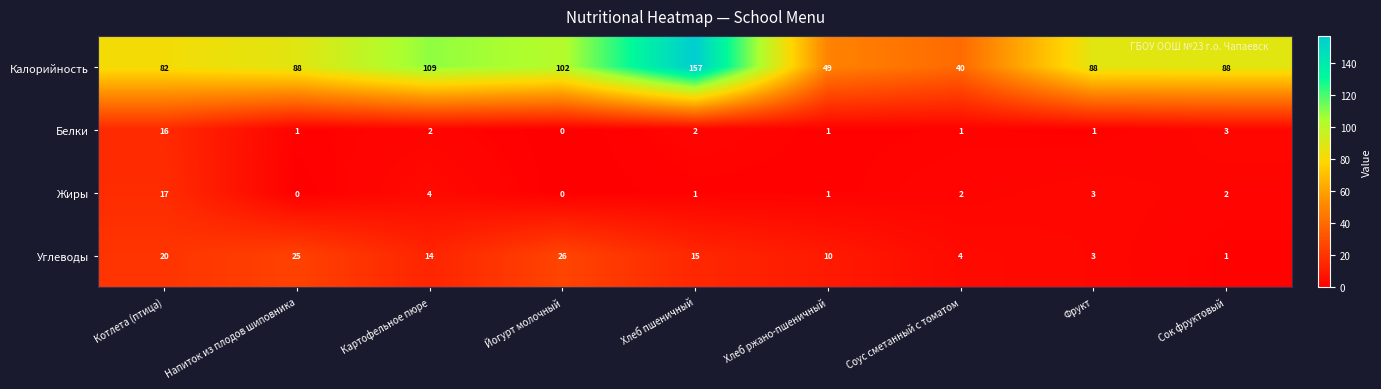

Where does the Углеводы series first go above 14?

Котлета (птица)